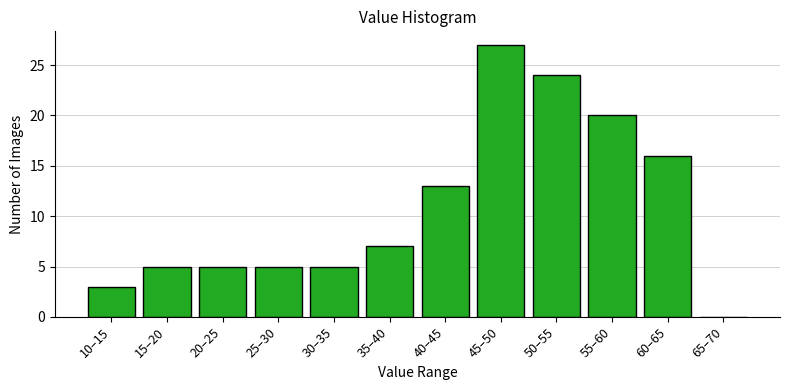

Reading right to left, list all the values displayed in this chart.

65–70=0	60–65=16	55–60=20	50–55=24	45–50=27	40–45=13	35–40=7	30–35=5	25–30=5	20–25=5	15–20=5	10–15=3